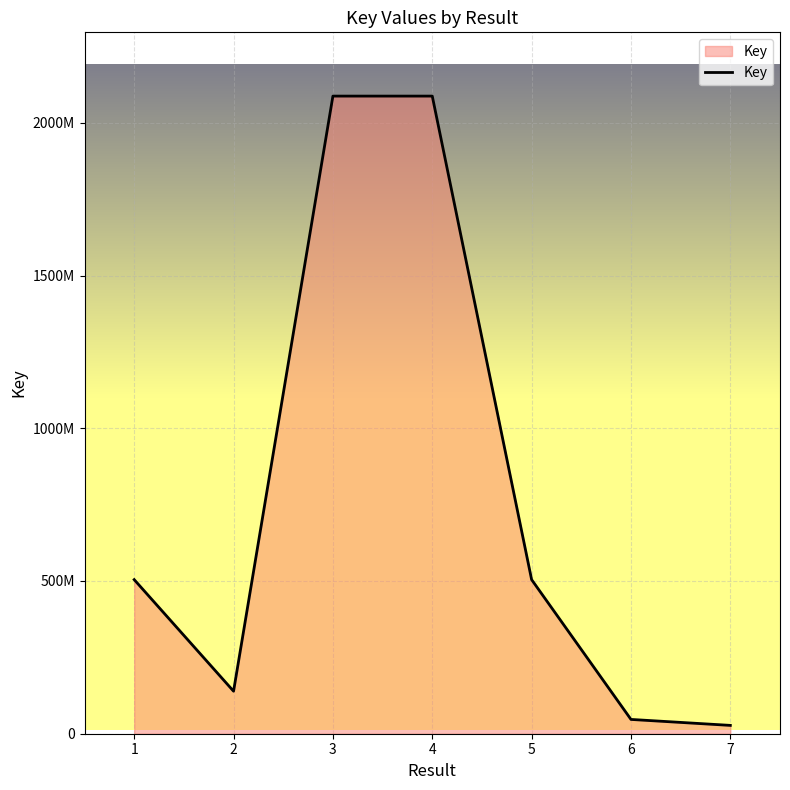

Does the chart display data point markers on the line(s)?

No